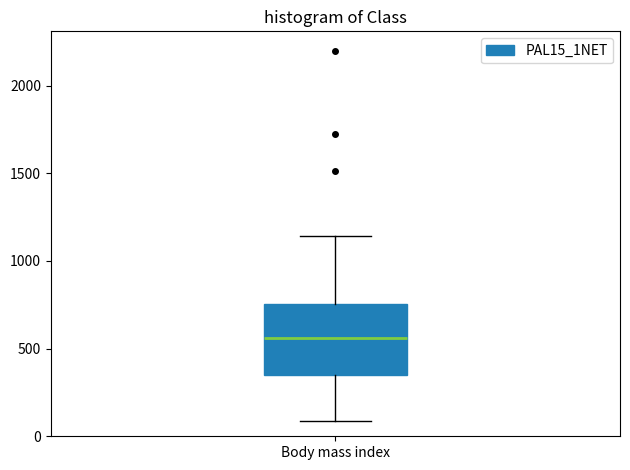

Read this box plot against the y-axis: the position of the median line, the range covered by the box, and the ends of both whiskers. The values are not printed on the chart, so give them approximately, as read against the axis.

median 550, box 350 to 750, whiskers 100 to 1150